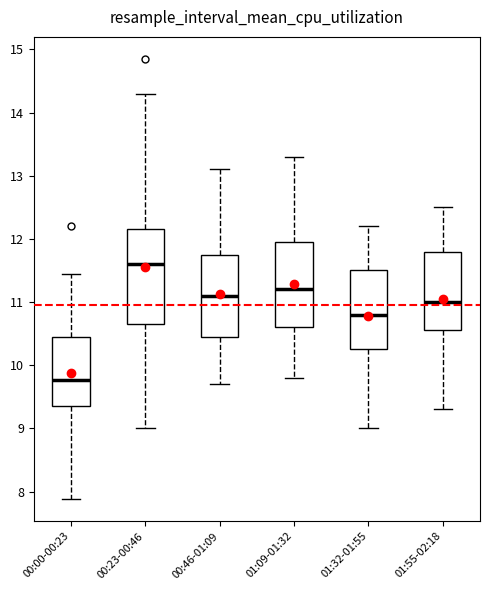

Reading left to right, read every box against the y-axis: the position of its median line, the range the box covers, and the ends of its whiskers. The values are not printed on the chart, so give them approximately, as read against the axis.

00:00-00:23: median 9.8, box 9.4 to 10.5, whiskers 7.9 to 11.5
00:23-00:46: median 11.6, box 10.7 to 12.2, whiskers 9.0 to 14.3
00:46-01:09: median 11.1, box 10.5 to 11.8, whiskers 9.7 to 13.1
01:09-01:32: median 11.2, box 10.6 to 12.0, whiskers 9.8 to 13.3
01:32-01:55: median 10.8, box 10.3 to 11.5, whiskers 9.0 to 12.2
01:55-02:18: median 11.0, box 10.6 to 11.8, whiskers 9.3 to 12.5